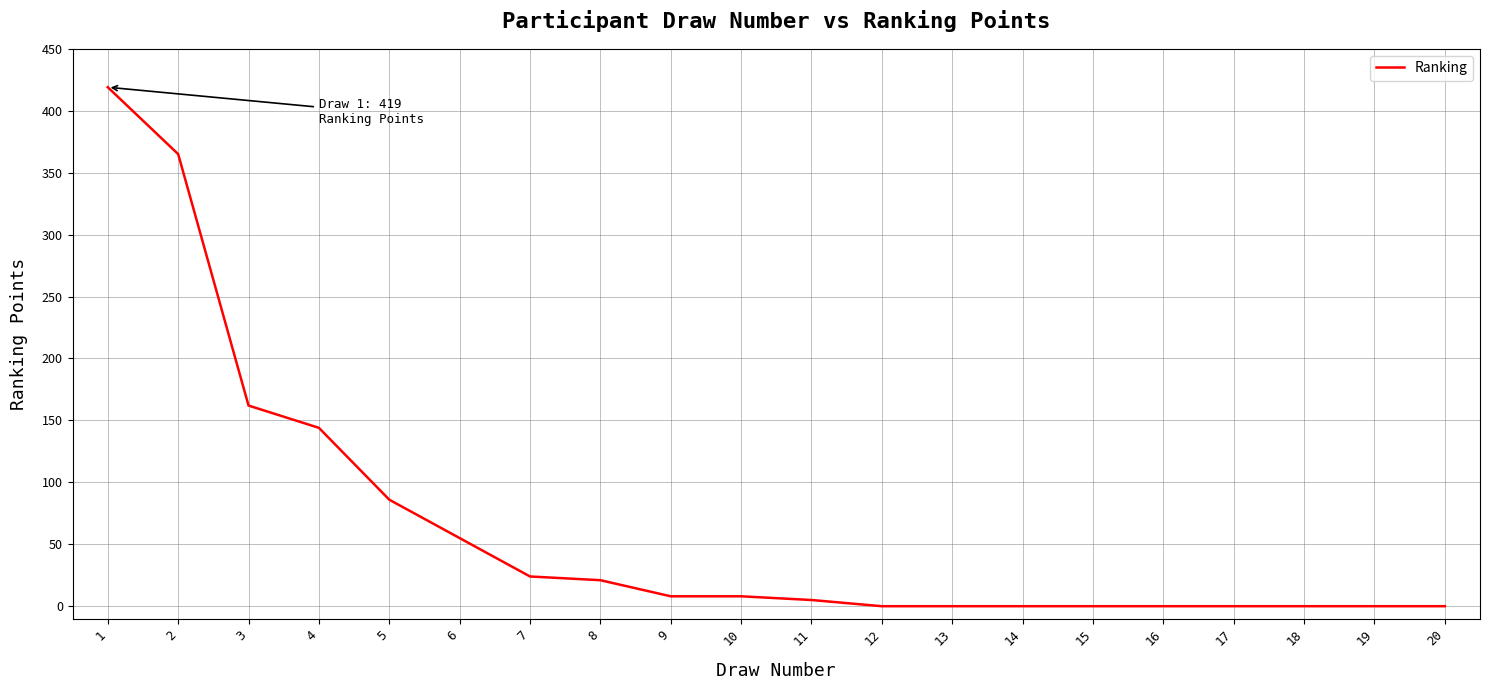

Reading left to right, extract all data points from this chart.

1=419	2=365	3=162	4=144	5=86	6=55	7=24	8=21	9=8	10=8	11=5	12=0	13=0	14=0	15=0	16=0	17=0	18=0	19=0	20=0